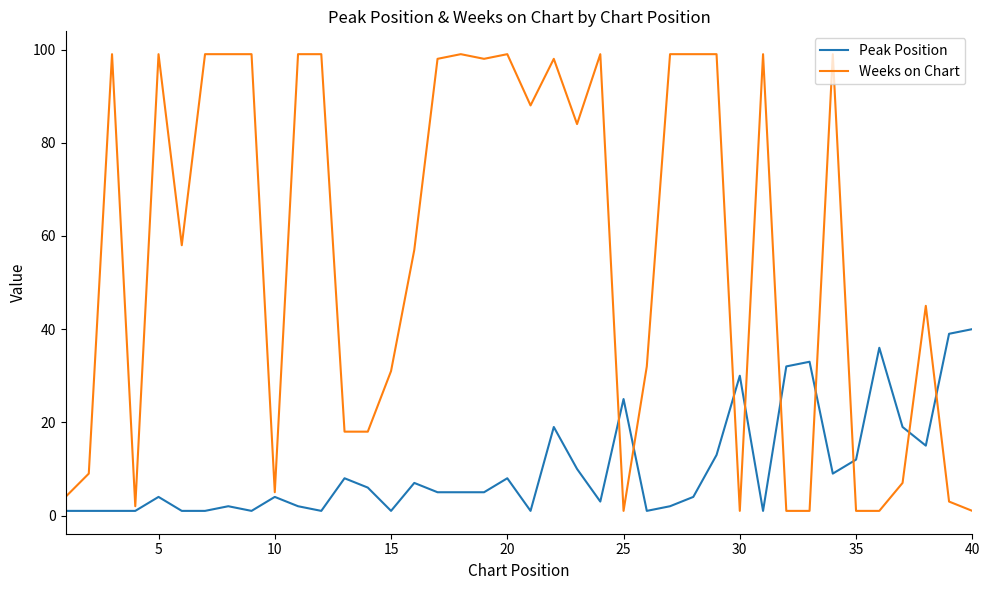

True or false: Weeks on Chart and Peak Position cross at least once.

True